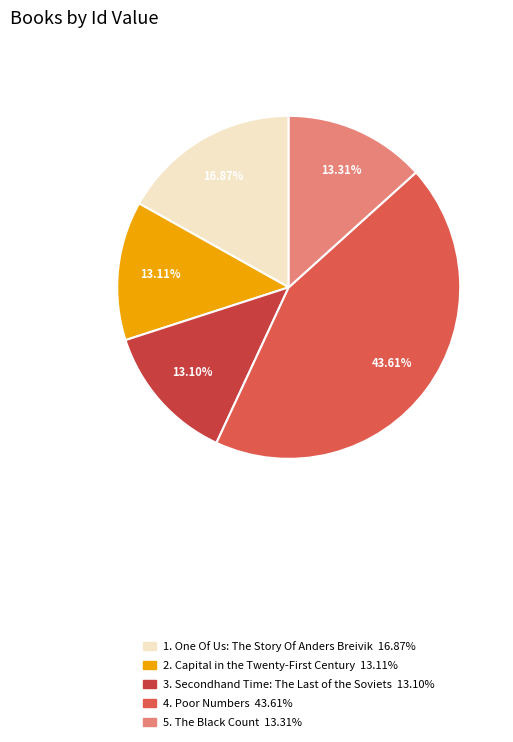

How many slices are in this pie chart?

5